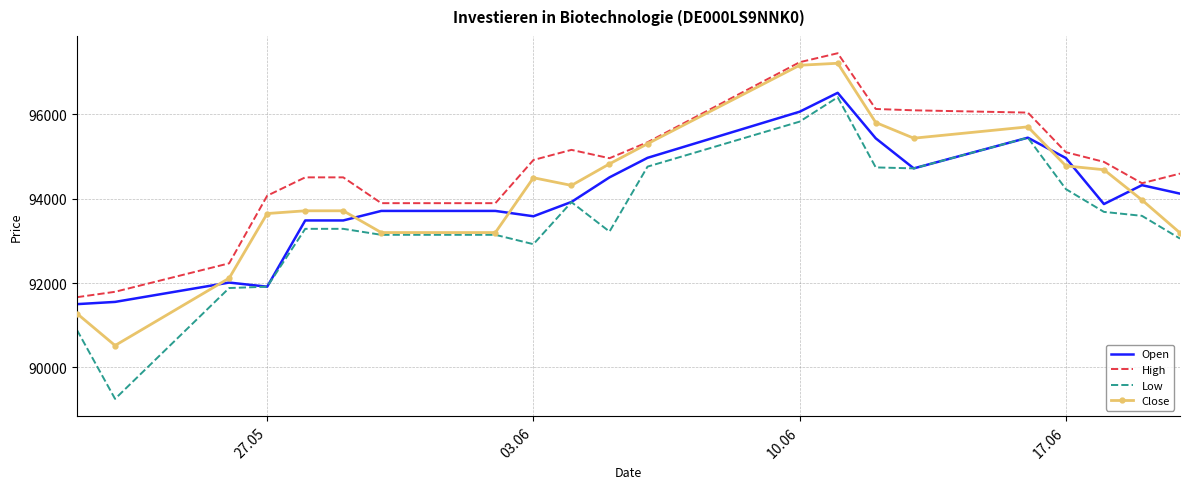

What is the maximum value for High?

97453